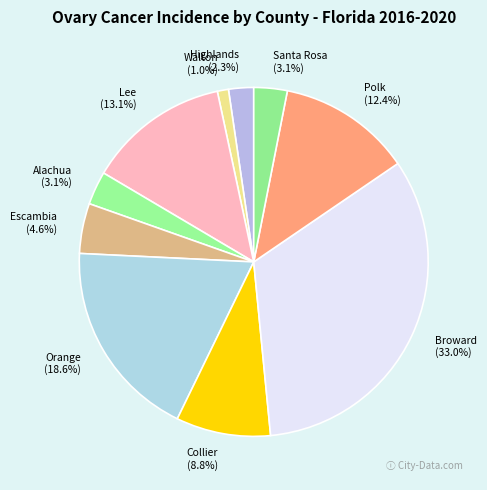

Which category has the smallest portion of the pie?

Walton